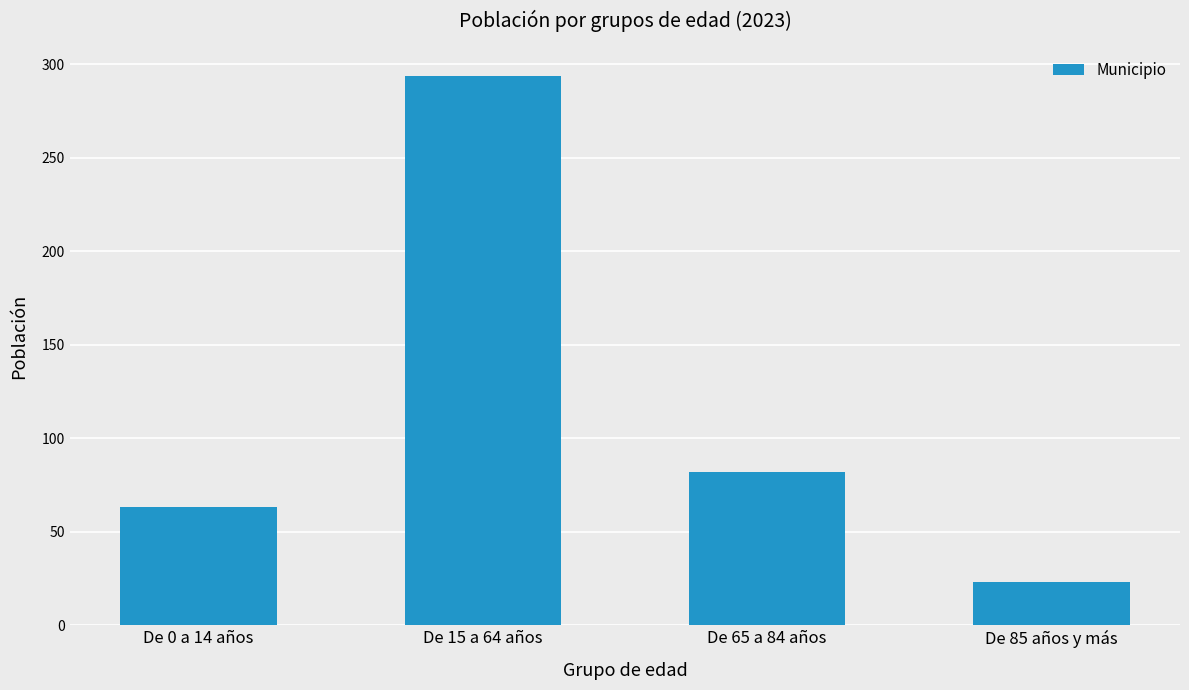

Where is the data nearest to the value 158?

De 65 a 84 años